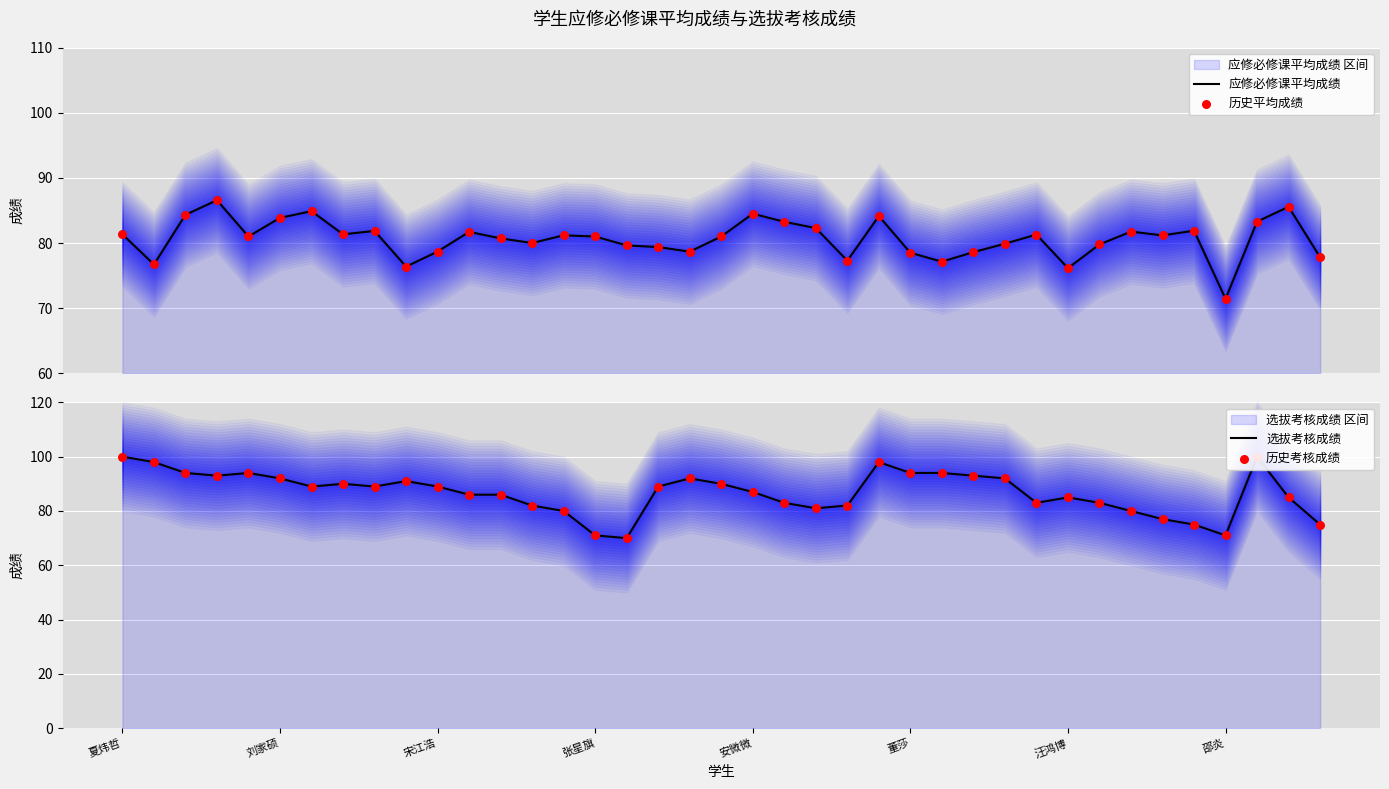

Which series reaches the minimum Y coordinate?

选拔考核成绩